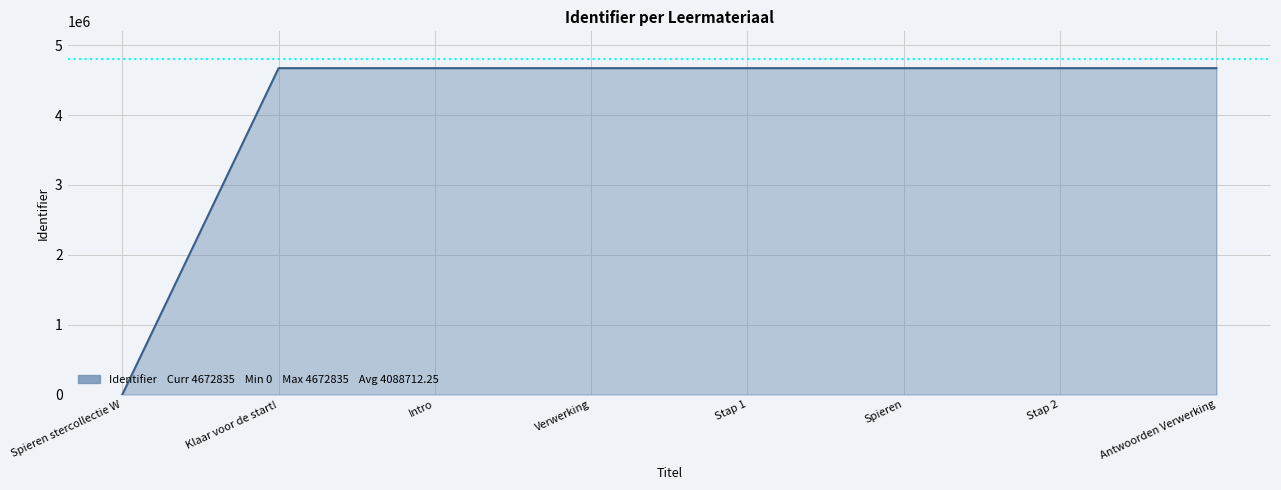

The chart shows a value of 4672835 at Antwoorden Verwerking. True or false?

True